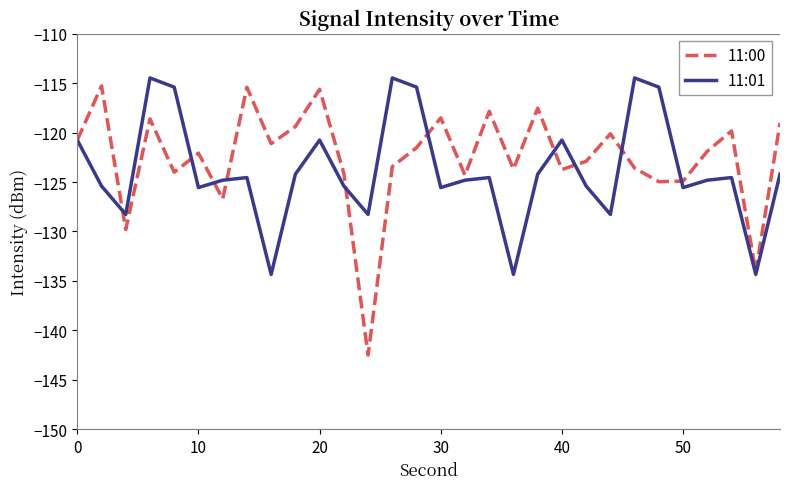

Which series has the widest spread of values?

11:00